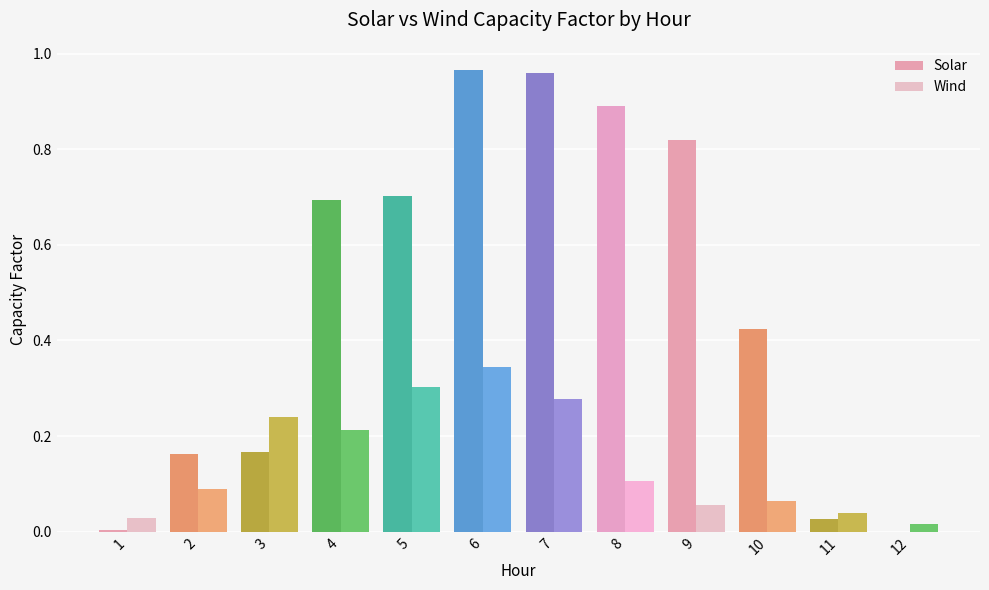

True or false: Solar has a value of 0.3 at 4.

False